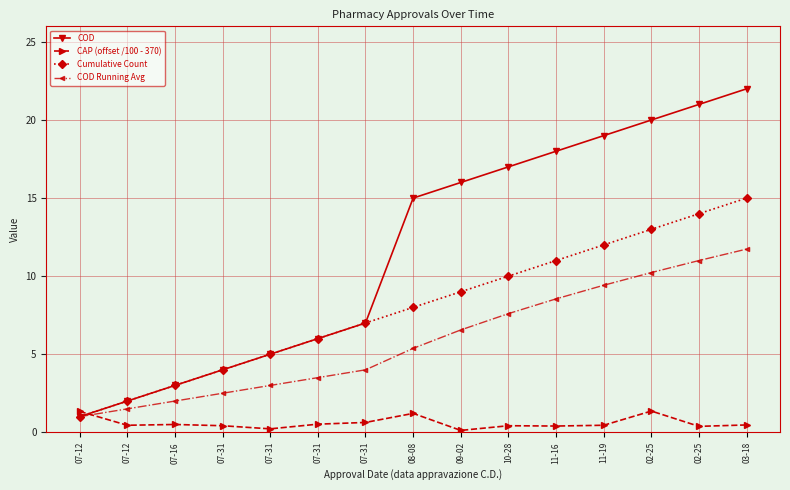

Which category has the lowest value in the Cumulative Count series?

07-12